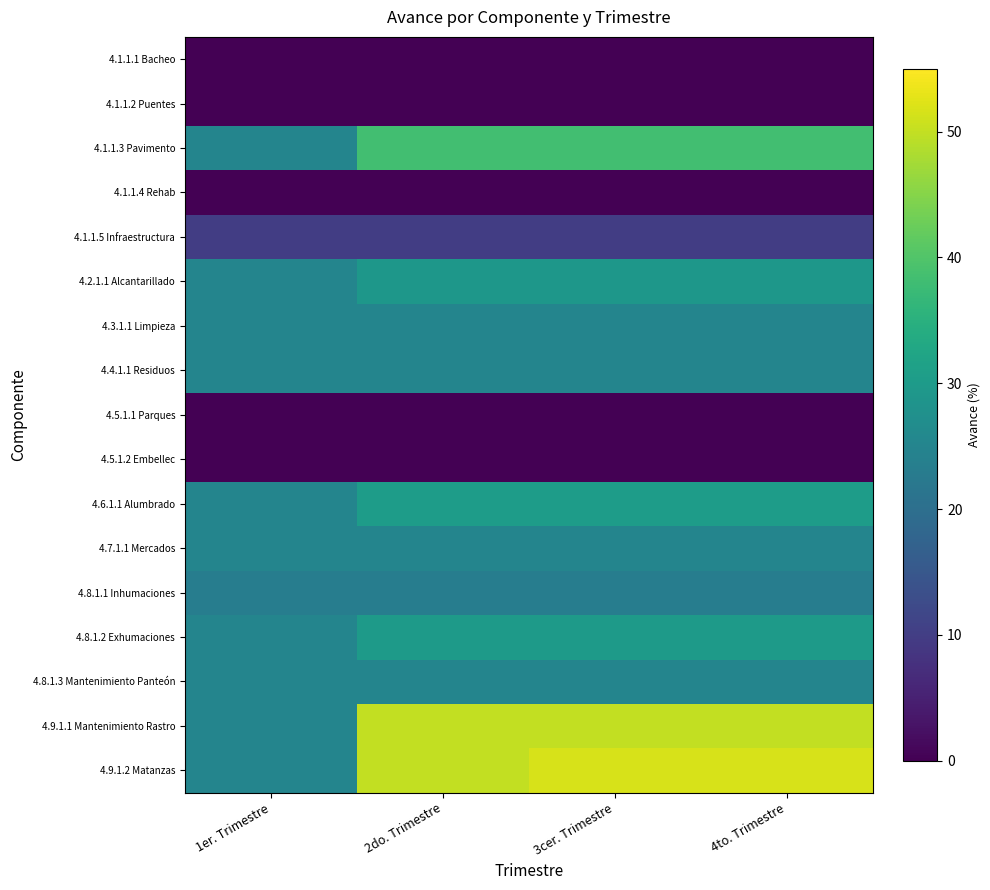

How many distinct data groups are displayed?

17